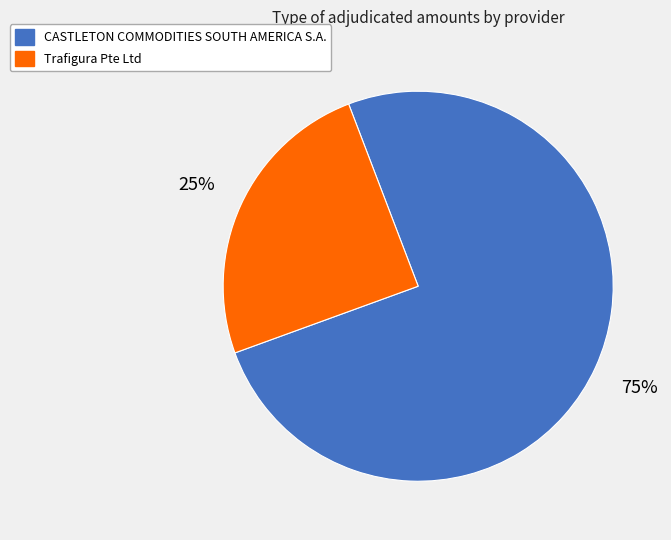

Is CASTLETON COMMODITIES SOUTH AMERICA S.A. the majority of the pie?

Yes